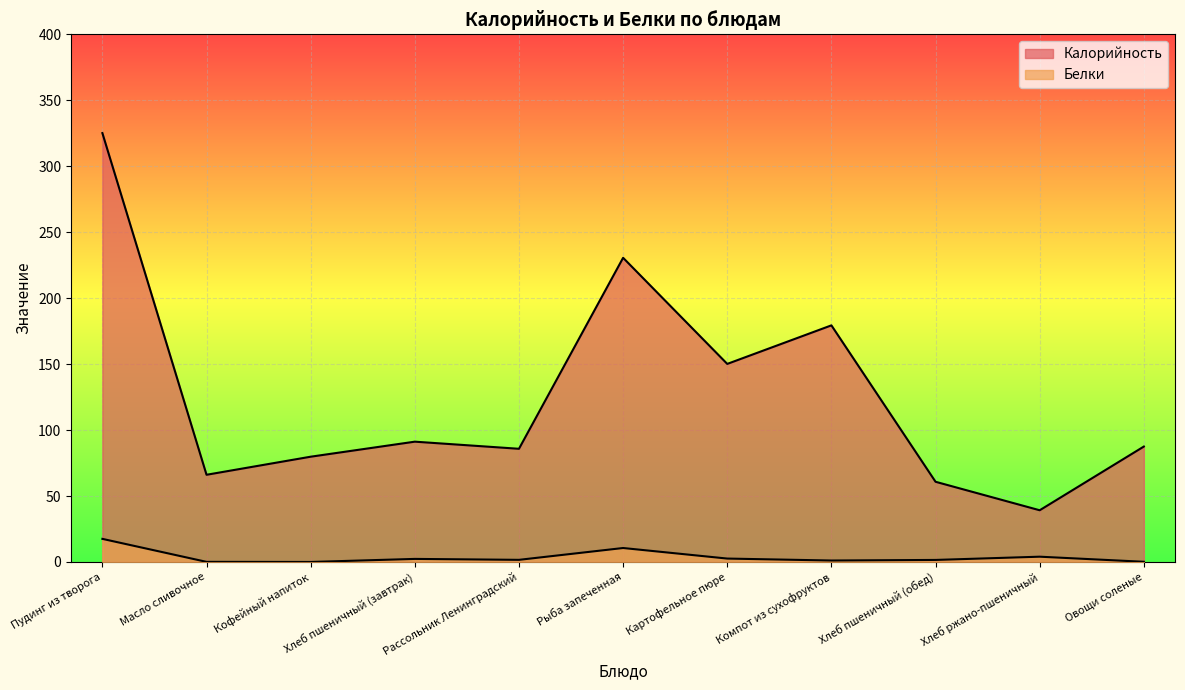

How many interior local valleys does the Калорийность series have?

4